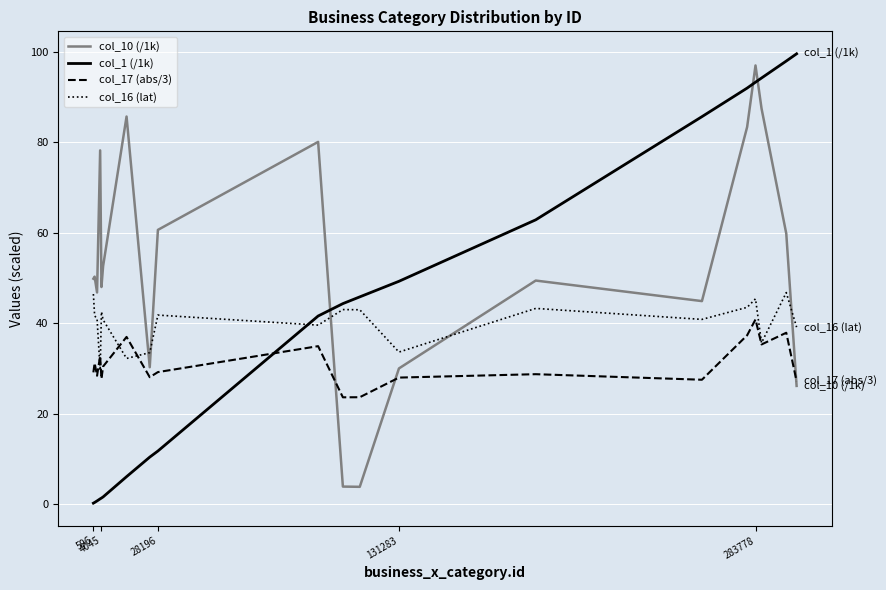

Does the chart have visible grid lines?

Yes